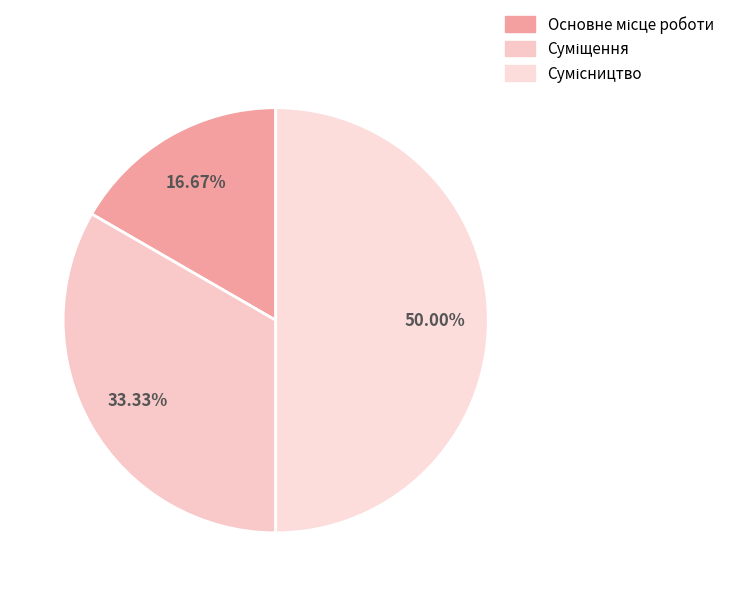

Is it true that Основне місце роботи is 27% of the pie?

False